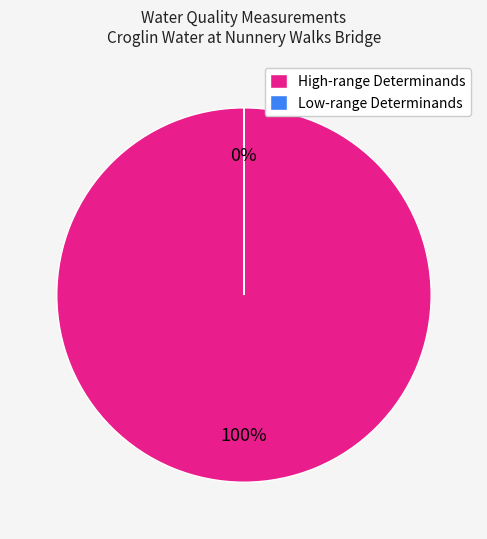

The High-range Determinands slice represents 92% of the pie. True or false?

False